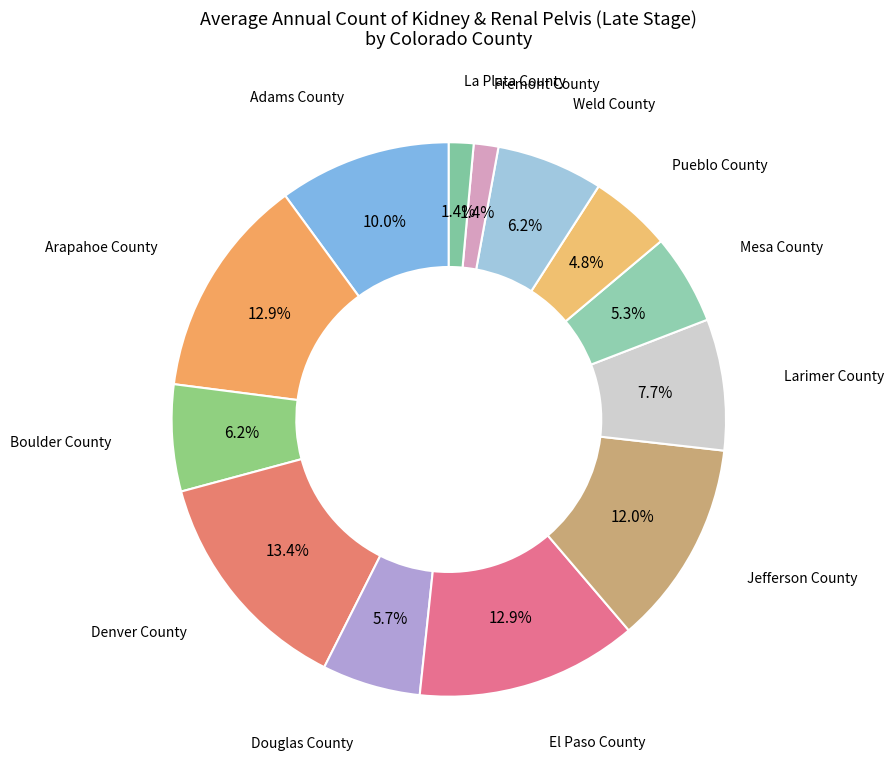

What is the ratio of the value at Douglas County to the value at Arapahoe County?

0.4